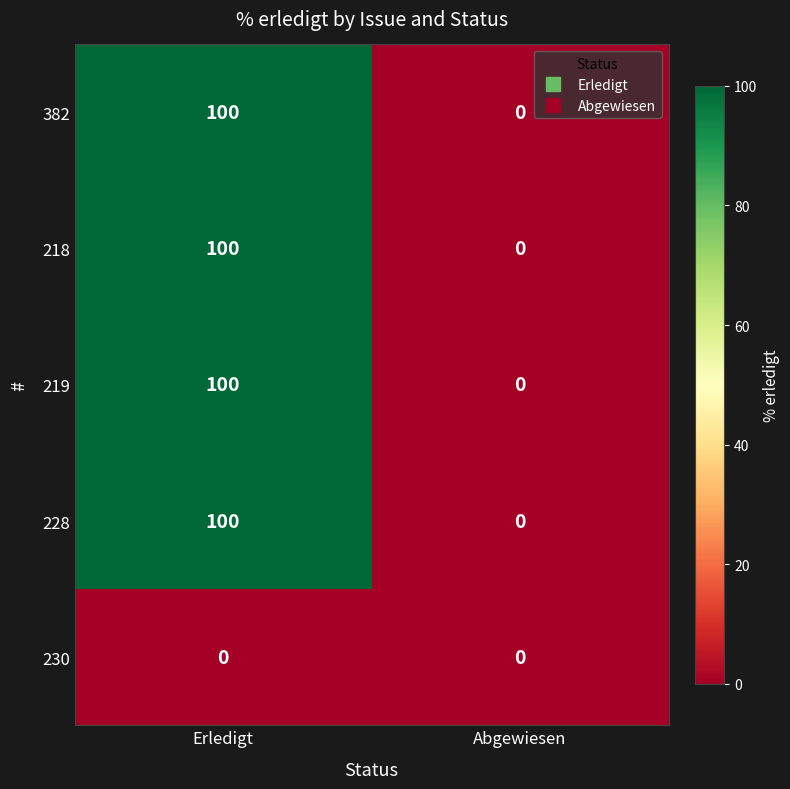

Reading right to left, what are all the values shown in this chart?

382: Abgewiesen=0	Erledigt=100
218: Abgewiesen=0	Erledigt=100
219: Abgewiesen=0	Erledigt=100
228: Abgewiesen=0	Erledigt=100
230: Abgewiesen=0	Erledigt=0